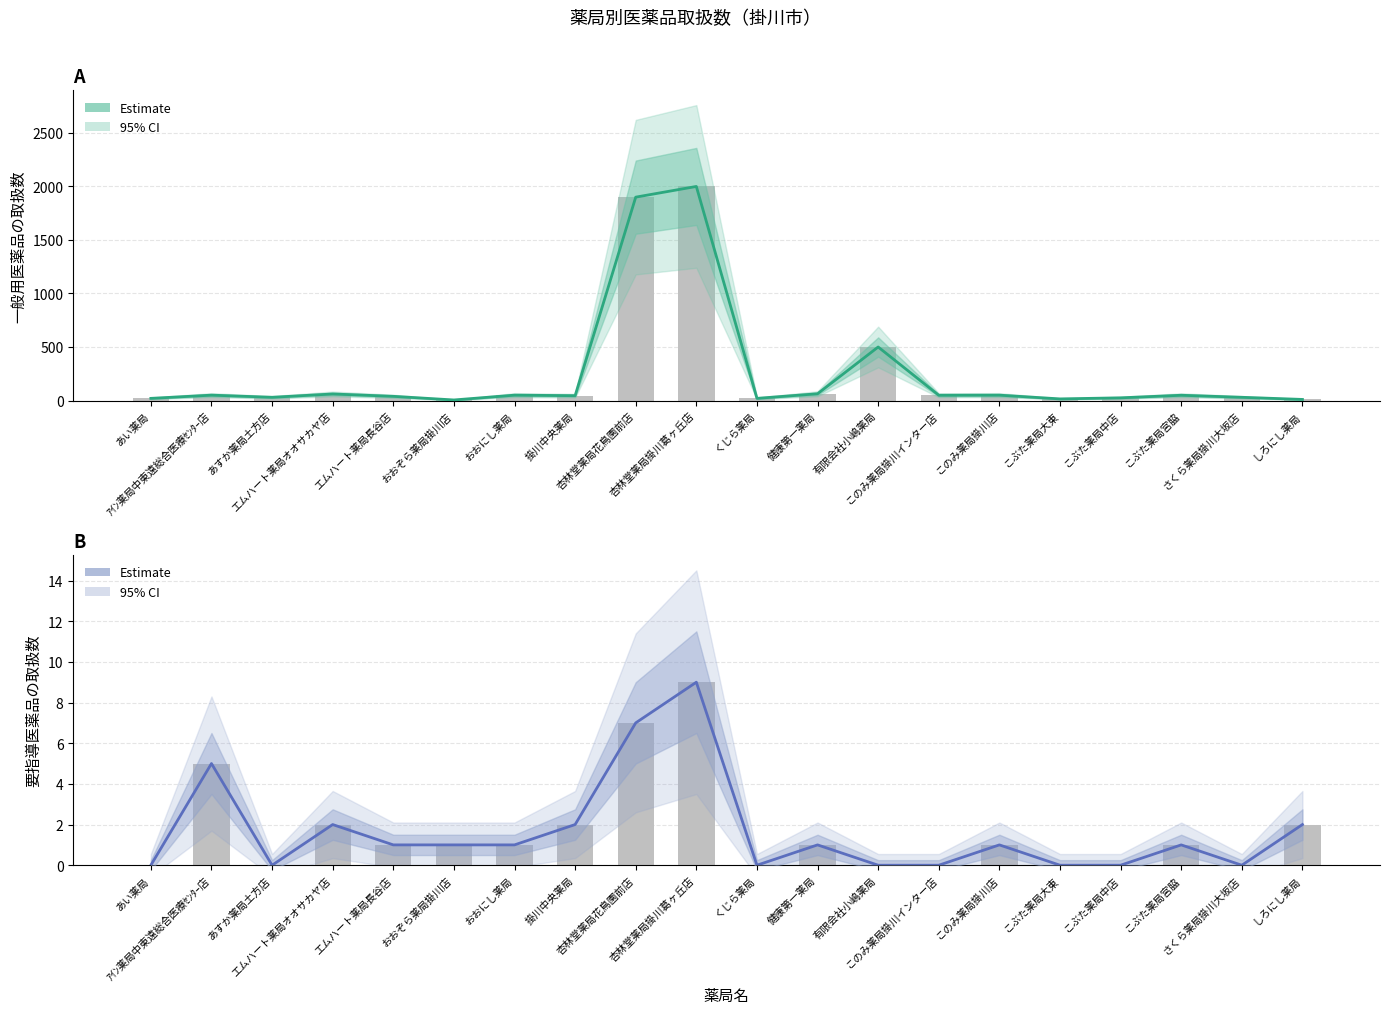

What is the total value across all series at くじら薬局?

20